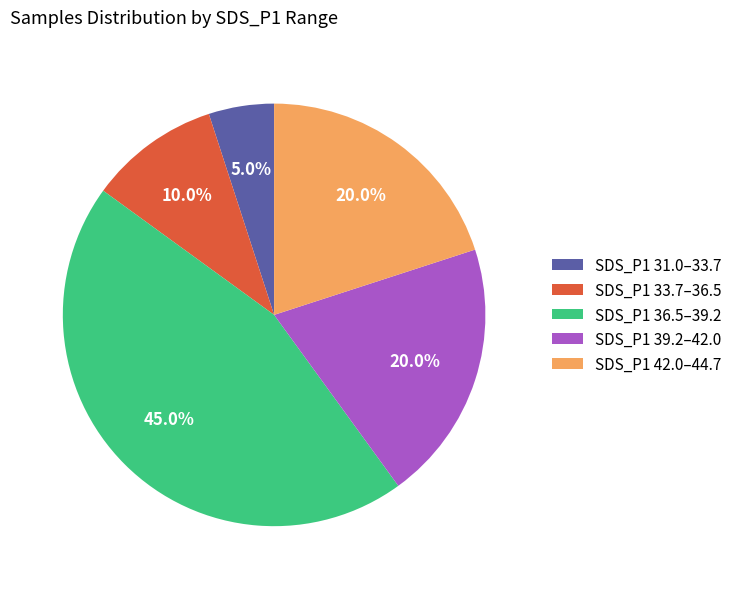

Between SDS_P1 31.0–33.7 and SDS_P1 39.2–42.0, which is larger?

SDS_P1 39.2–42.0